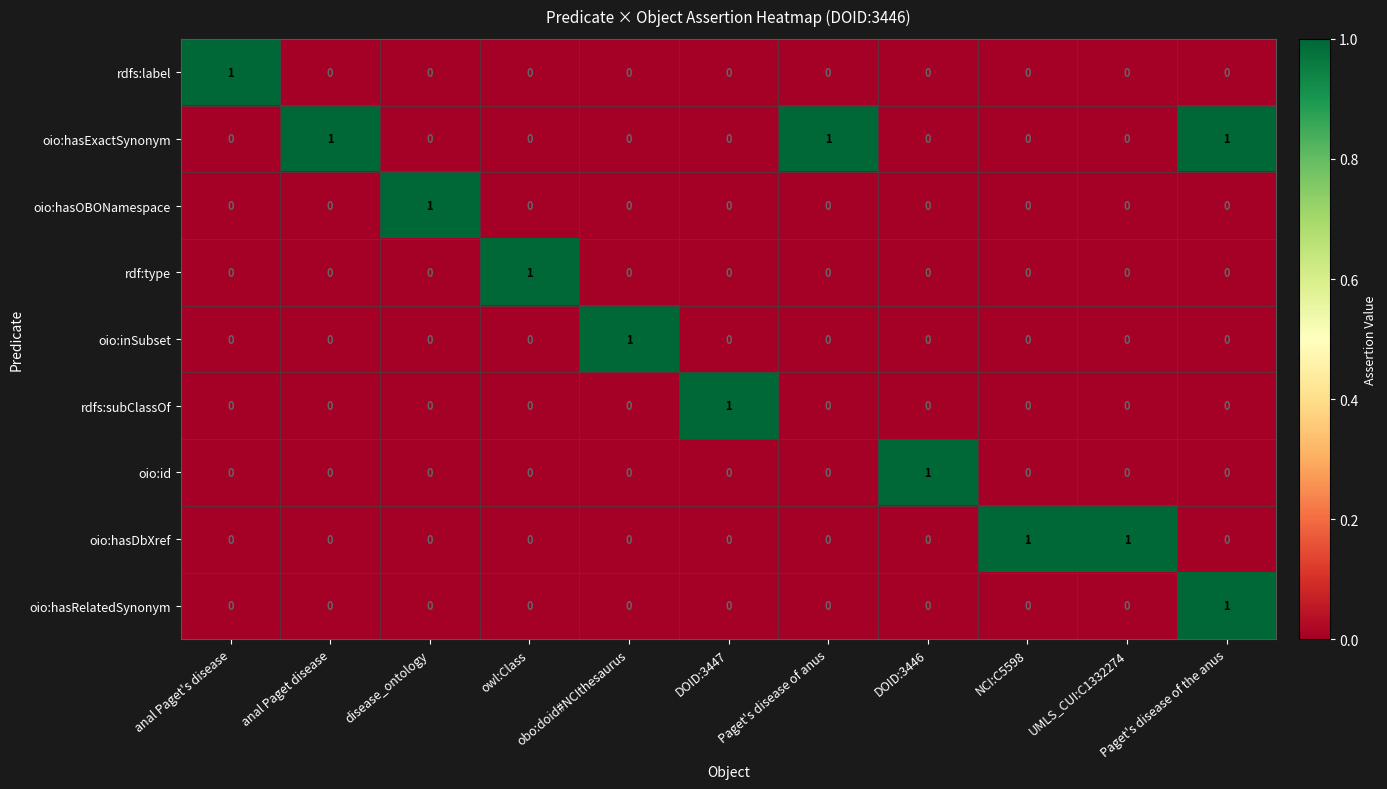

What is the sum of all oio:hasExactSynonym values?

3